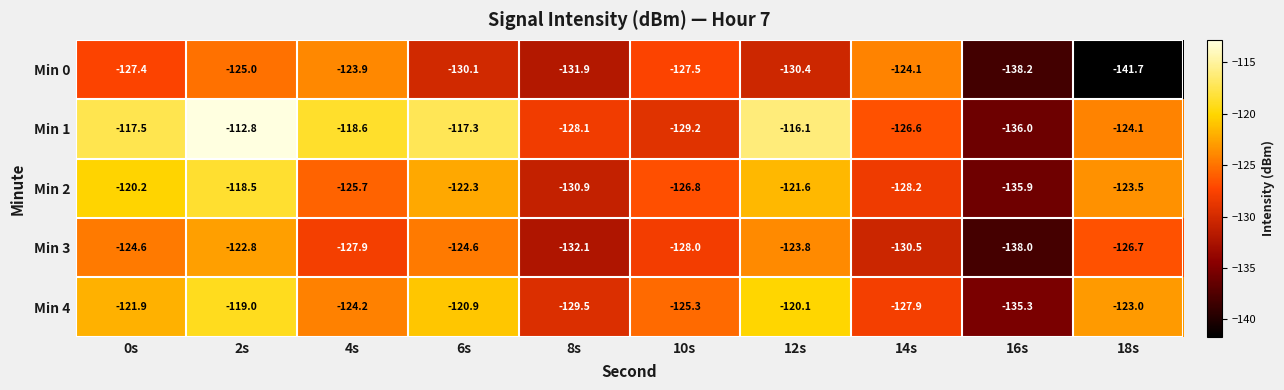

What is the sum of all Min 3 values?

-1279.0